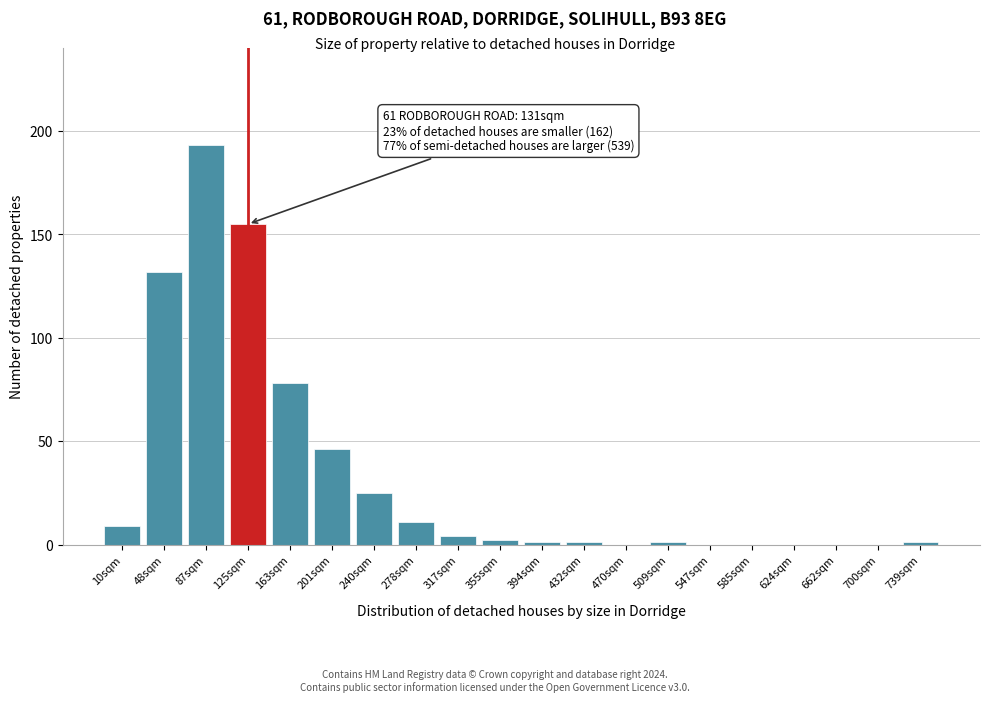

Reading left to right, list all the values displayed in this chart.

10sqm=9	48sqm=132	87sqm=193	125sqm=155	163sqm=78	201sqm=46	240sqm=25	278sqm=11	317sqm=4	355sqm=2	394sqm=1	432sqm=1	470sqm=0	509sqm=1	547sqm=0	585sqm=0	624sqm=0	662sqm=0	700sqm=0	739sqm=1